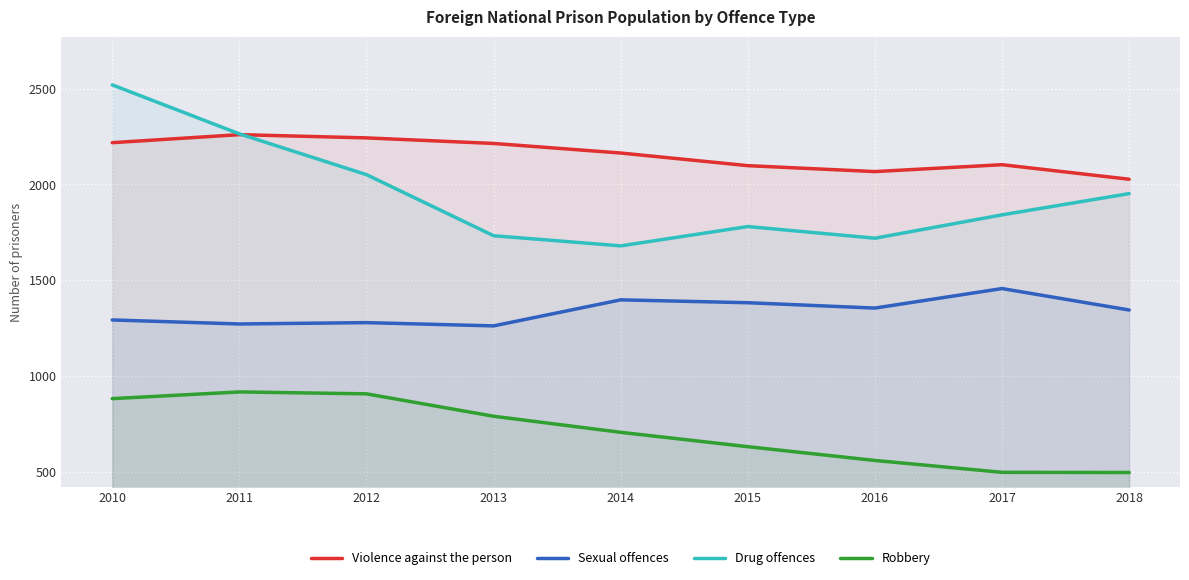

At how many categories does at least one series exceed 1277?

9